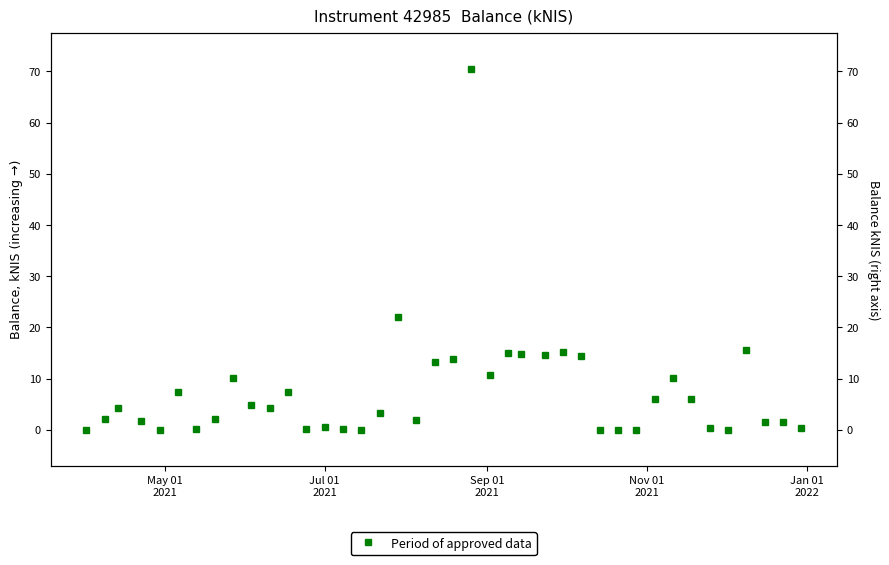

How many distinct data groups are displayed?

1